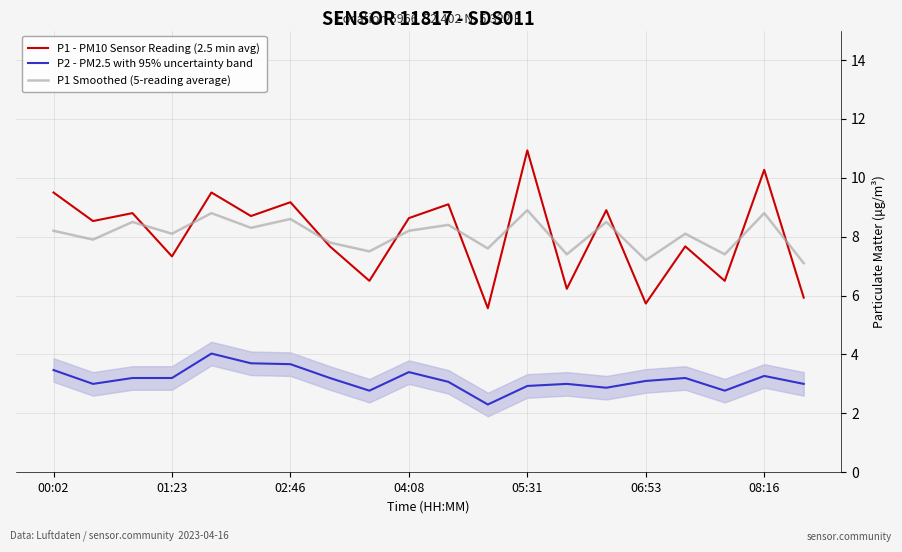

In P1 - PM10 Sensor Reading (2.5 min avg), how many points are lower than both neighbors (excluding endpoints)?

8